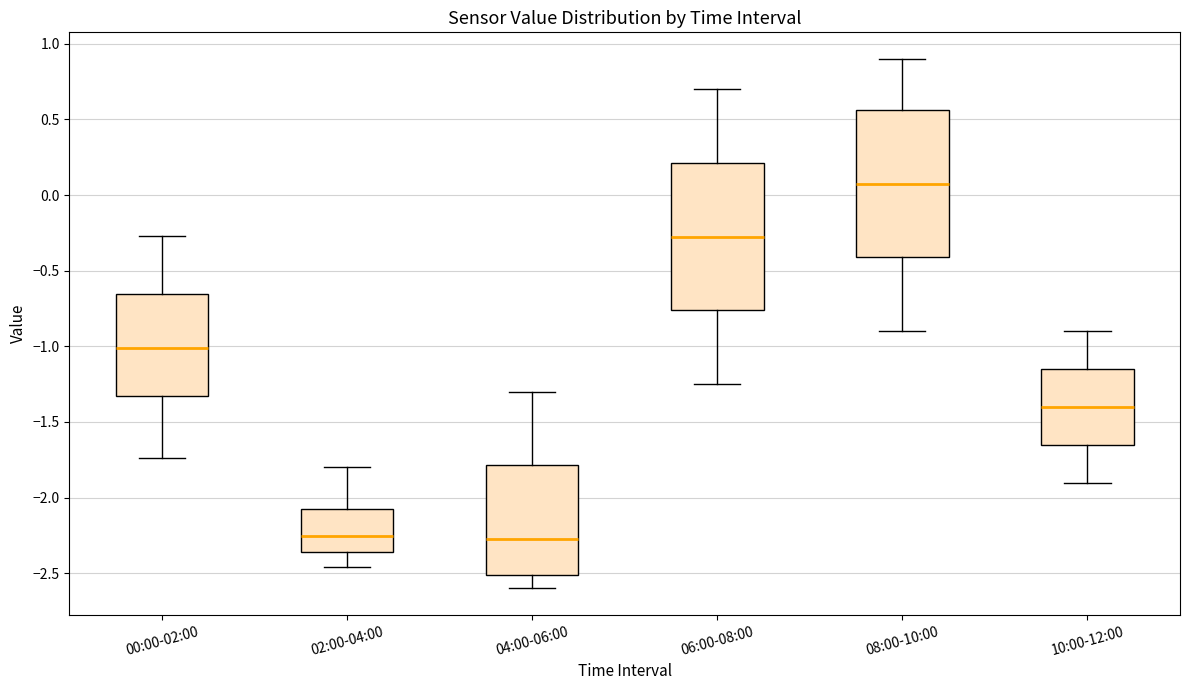

Reading left to right, read every box against the y-axis: the position of its median line, the range the box covers, and the ends of its whiskers. The values are not printed on the chart, so give them approximately, as read against the axis.

00:00-02:00: median -1.00, box -1.35 to -0.65, whiskers -1.75 to -0.25
02:00-04:00: median -2.25, box -2.35 to -2.05, whiskers -2.45 to -1.80
04:00-06:00: median -2.25, box -2.50 to -1.80, whiskers -2.60 to -1.30
06:00-08:00: median -0.25, box -0.75 to 0.20, whiskers -1.25 to 0.70
08:00-10:00: median 0.10, box -0.40 to 0.55, whiskers -0.90 to 0.90
10:00-12:00: median -1.40, box -1.65 to -1.15, whiskers -1.90 to -0.90